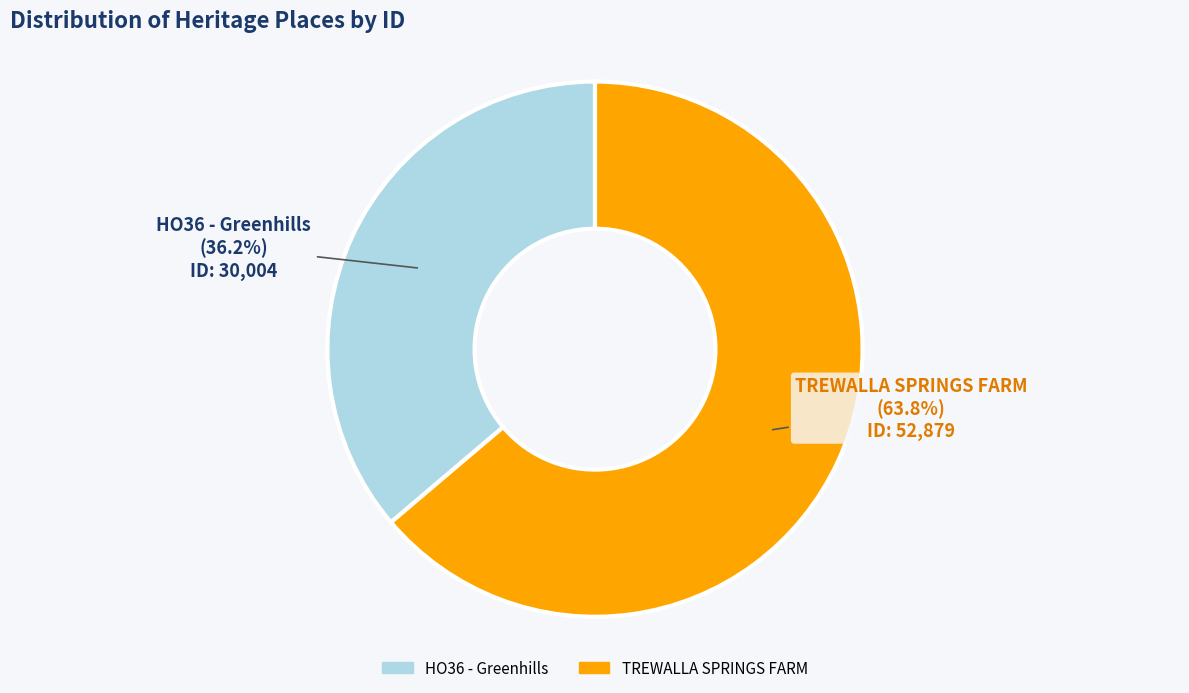

What percentage is the HO36 - Greenhills slice, to the nearest percent?

36%